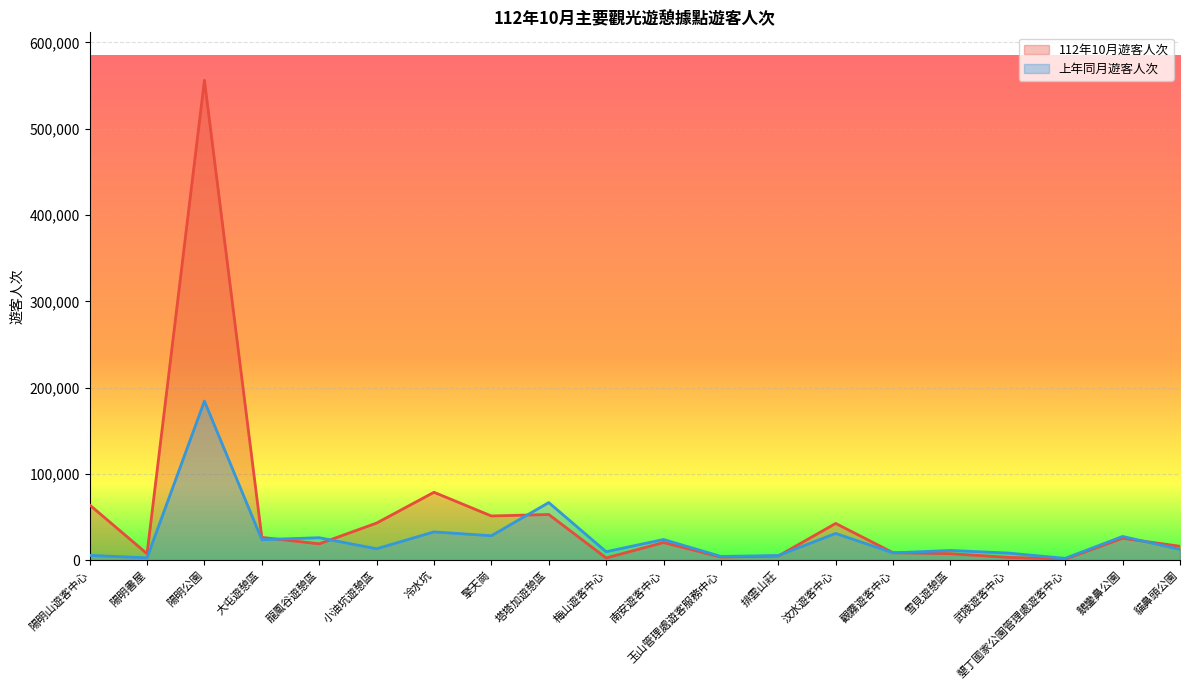

How many values in the 112年10月遊客人次 series exceed 20660?

9